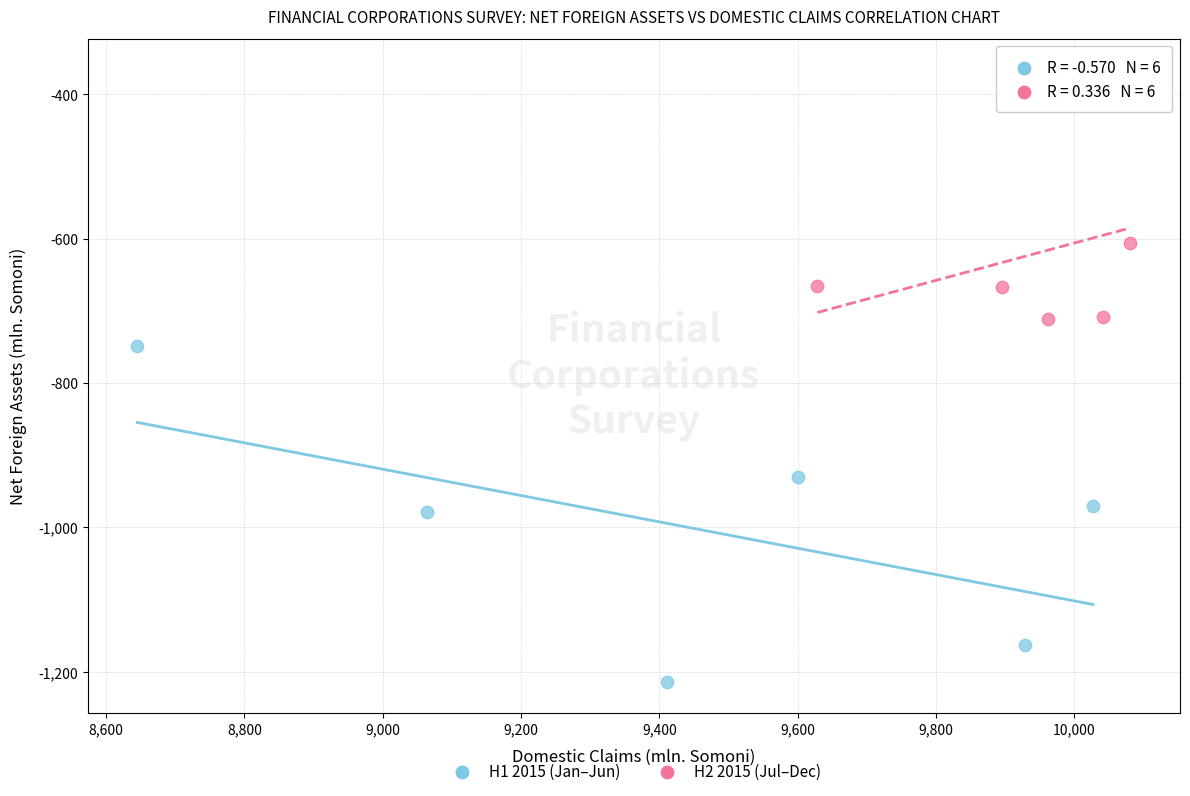

Which series contains the highest Y value?

H2 2015 (Jul–Dec)